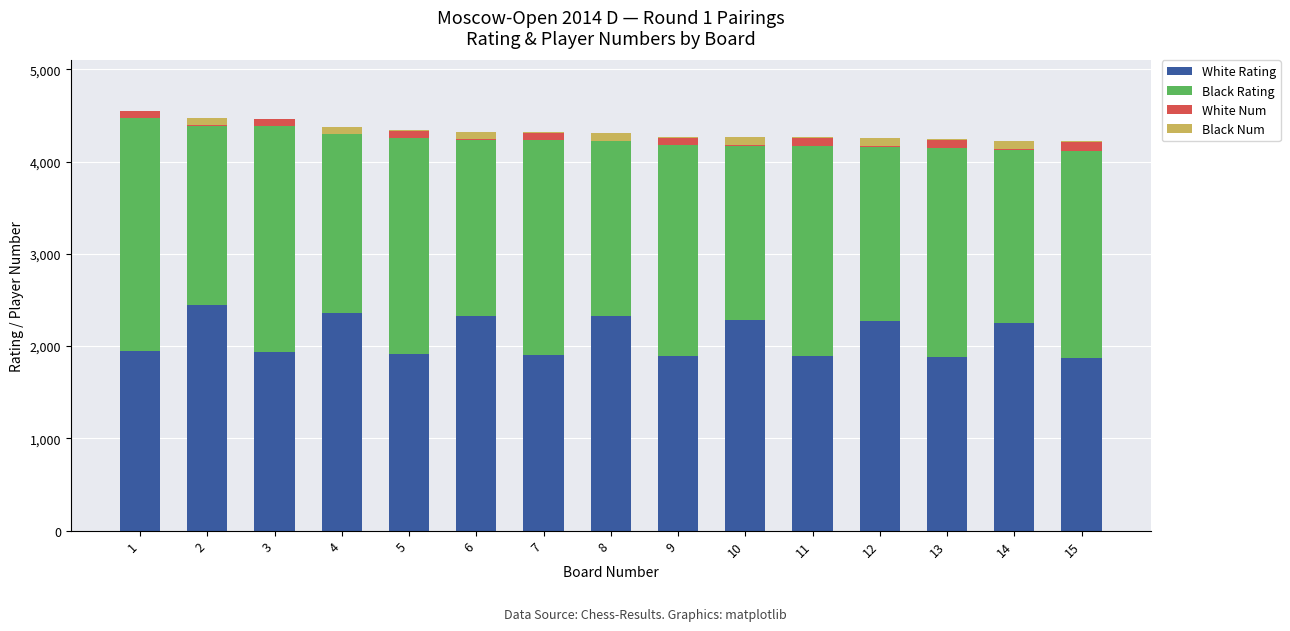

Count the number of categories in the chart.

15